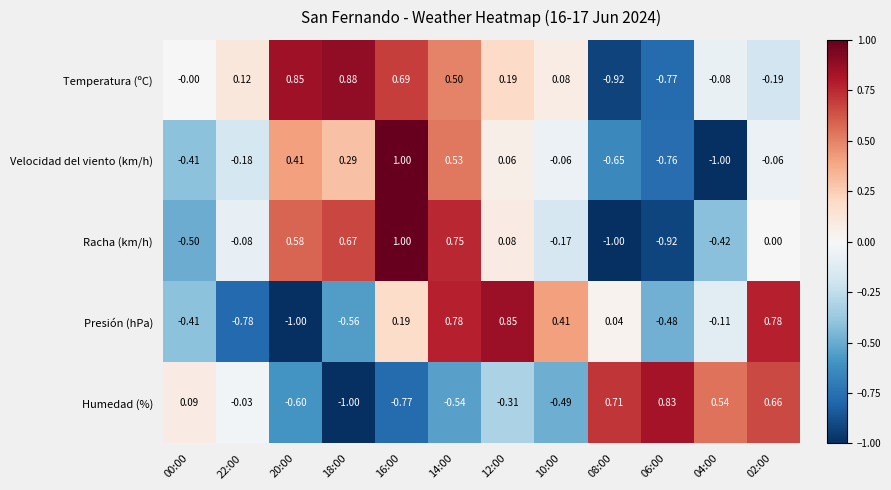

Between 18:00 and 16:00, which series saw the biggest shift?

Presión (hPa)